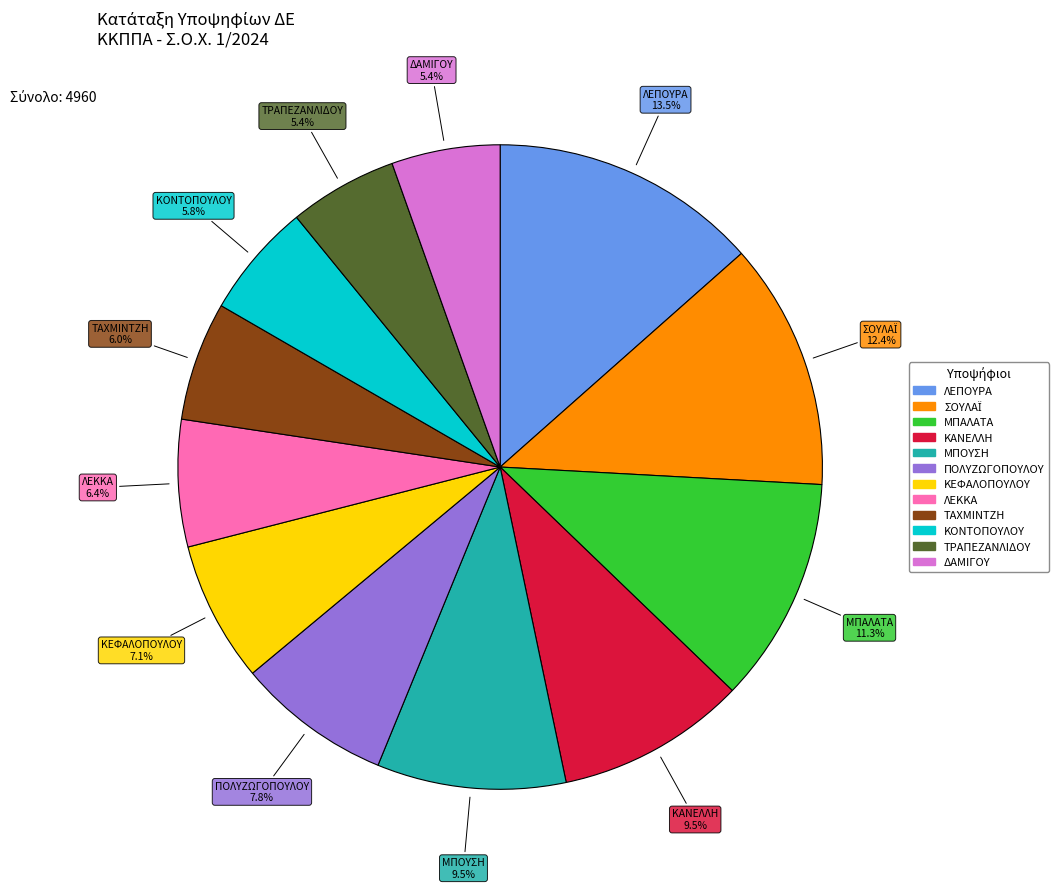

Between ΠΟΛΥΖΩΓΟΠΟΥΛΟΥ and ΚΕΦΑΛΟΠΟΥΛΟΥ, which is larger?

ΠΟΛΥΖΩΓΟΠΟΥΛΟΥ